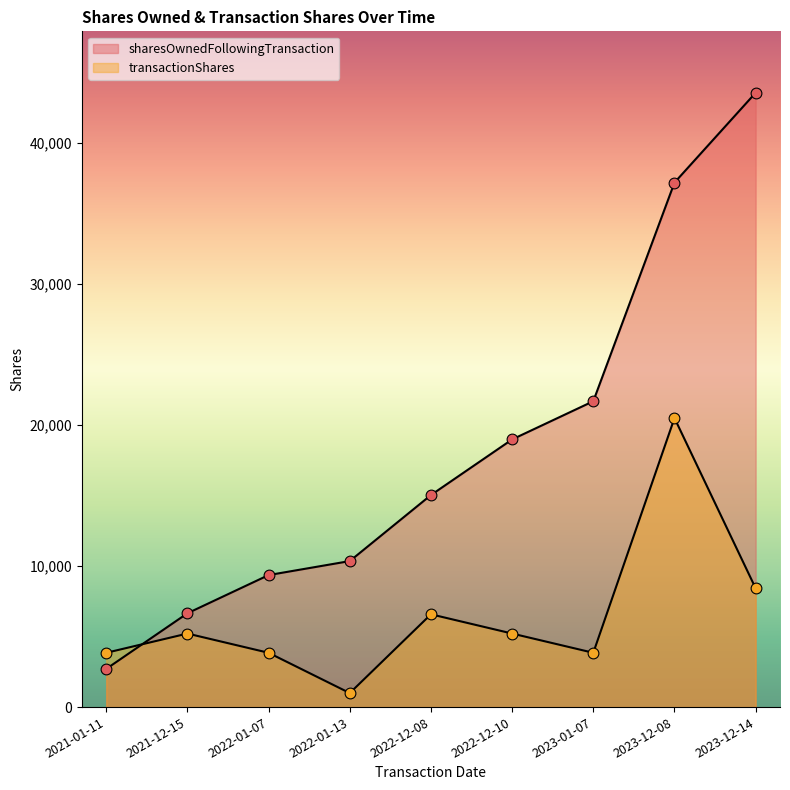

At how many categories does at least one series exceed 32950?

2